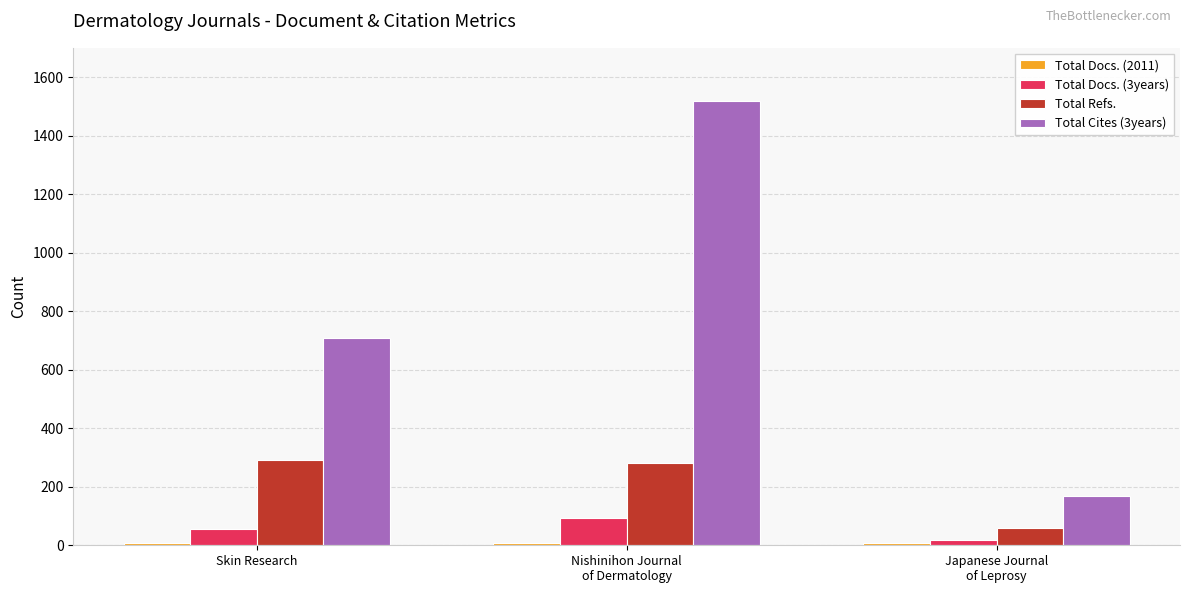

Which series has the largest range (max minus min)?

Total Cites (3years)